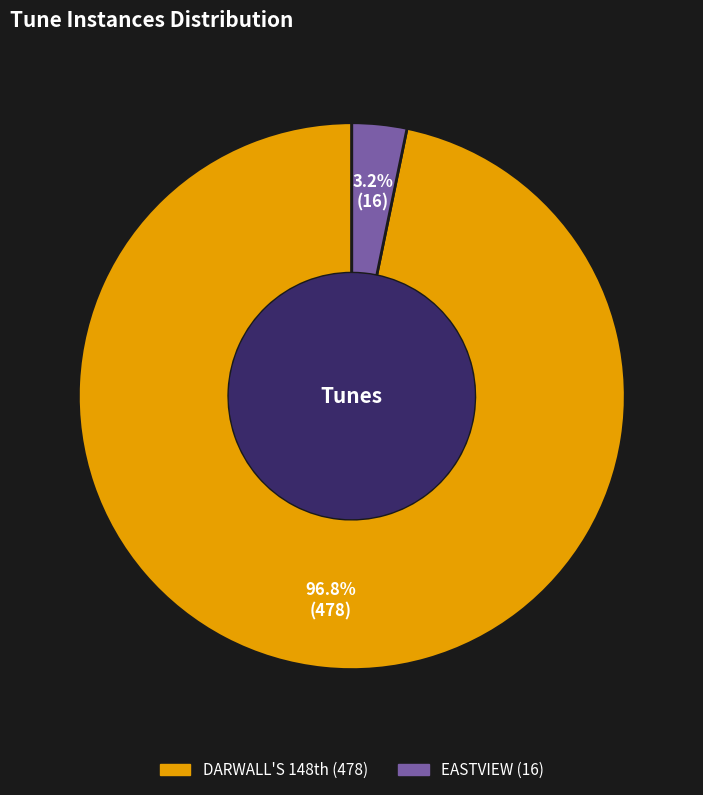

Count the number of slices in the pie.

2